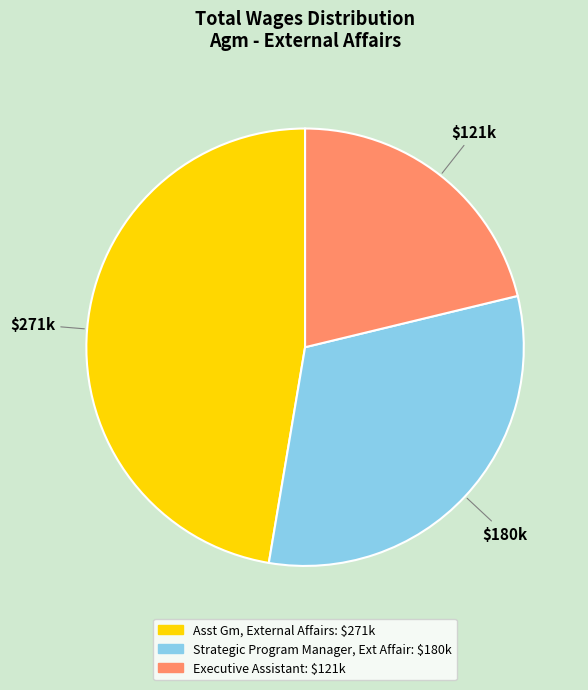

How many slices are in this pie chart?

3